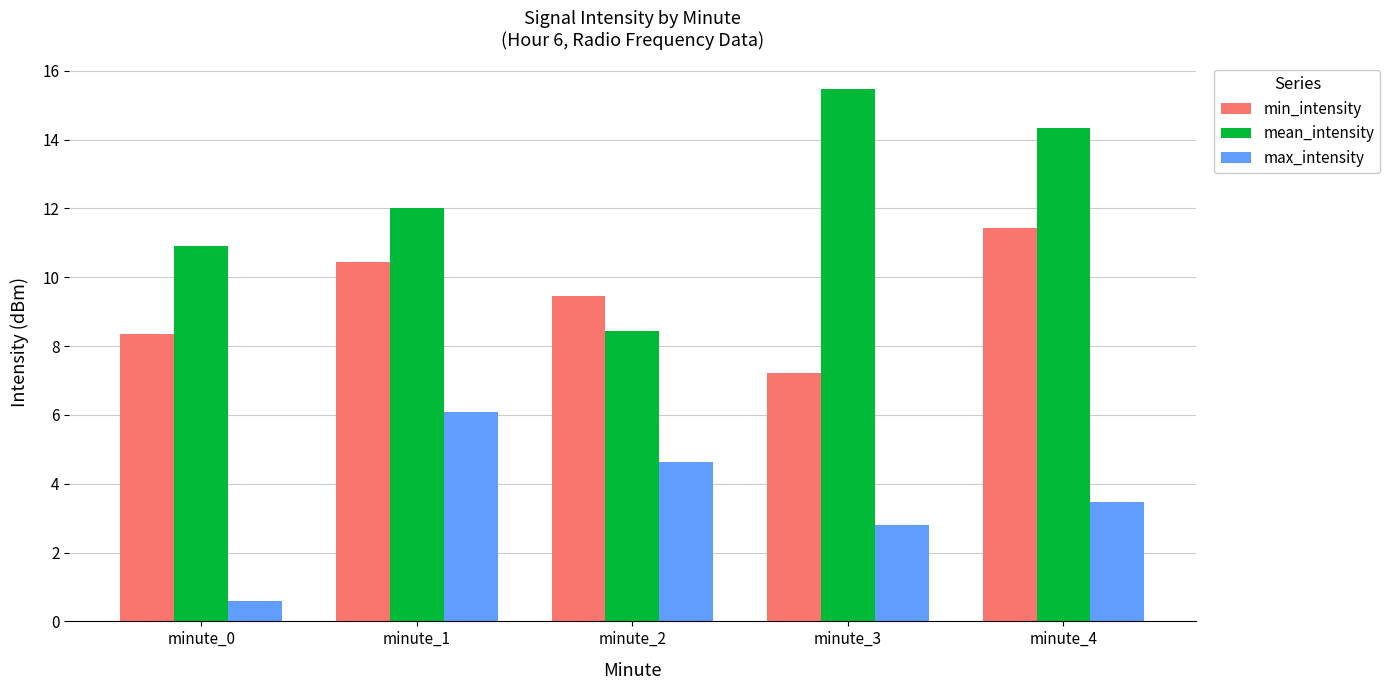

Which series has the widest spread of values?

mean_intensity